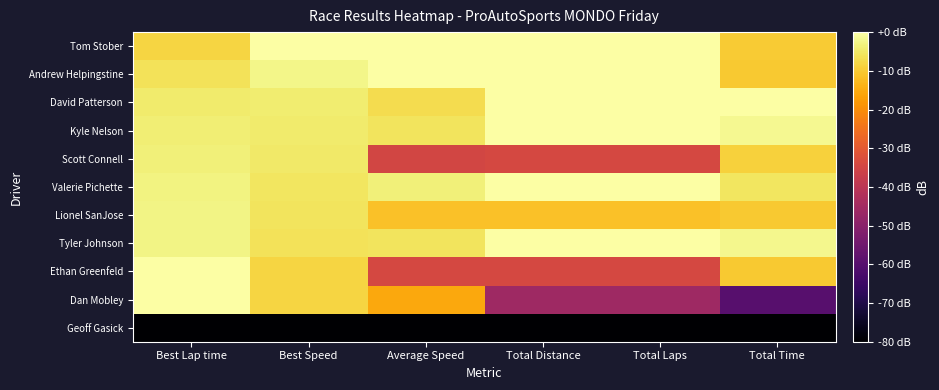

Reading left to right, what are all the values shown in this chart?

Tom Stober: Best Lap time=-8.4	Best Speed=0.0	Average Speed=-0.1	Total Distance=0.0	Total Laps=0.0	Total Time=-9.9
Andrew Helpingstine: Best Lap time=-6.2	Best Speed=-2.5	Average Speed=0.0	Total Distance=0.0	Total Laps=0.0	Total Time=-10.1
David Patterson: Best Lap time=-4.5	Best Speed=-4.2	Average Speed=-7.0	Total Distance=0.0	Total Laps=0.0	Total Time=0.0
Kyle Nelson: Best Lap time=-4.0	Best Speed=-4.6	Average Speed=-5.8	Total Distance=0.0	Total Laps=0.0	Total Time=-1.8
Scott Connell: Best Lap time=-3.7	Best Speed=-4.9	Average Speed=-34.8	Total Distance=-34.3	Total Laps=-34.3	Total Time=-9.0
Valerie Pichette: Best Lap time=-3.0	Best Speed=-5.6	Average Speed=-3.5	Total Distance=0.0	Total Laps=0.0	Total Time=-5.3
Lionel SanJose: Best Lap time=-2.8	Best Speed=-5.8	Average Speed=-11.4	Total Distance=-11.4	Total Laps=-11.4	Total Time=-10.2
Tyler Johnson: Best Lap time=-2.5	Best Speed=-6.1	Average Speed=-5.6	Total Distance=0.0	Total Laps=0.0	Total Time=-2.1
Ethan Greenfeld: Best Lap time=-0.2	Best Speed=-8.3	Average Speed=-34.2	Total Distance=-34.3	Total Laps=-34.3	Total Time=-10.3
Dan Mobley: Best Lap time=0.0	Best Speed=-8.4	Average Speed=-15.6	Total Distance=-45.7	Total Laps=-45.7	Total Time=-59.9
Geoff Gasick: Best Lap time=-80.0	Best Speed=-80.0	Average Speed=-80.0	Total Distance=-80.0	Total Laps=-80.0	Total Time=-80.0